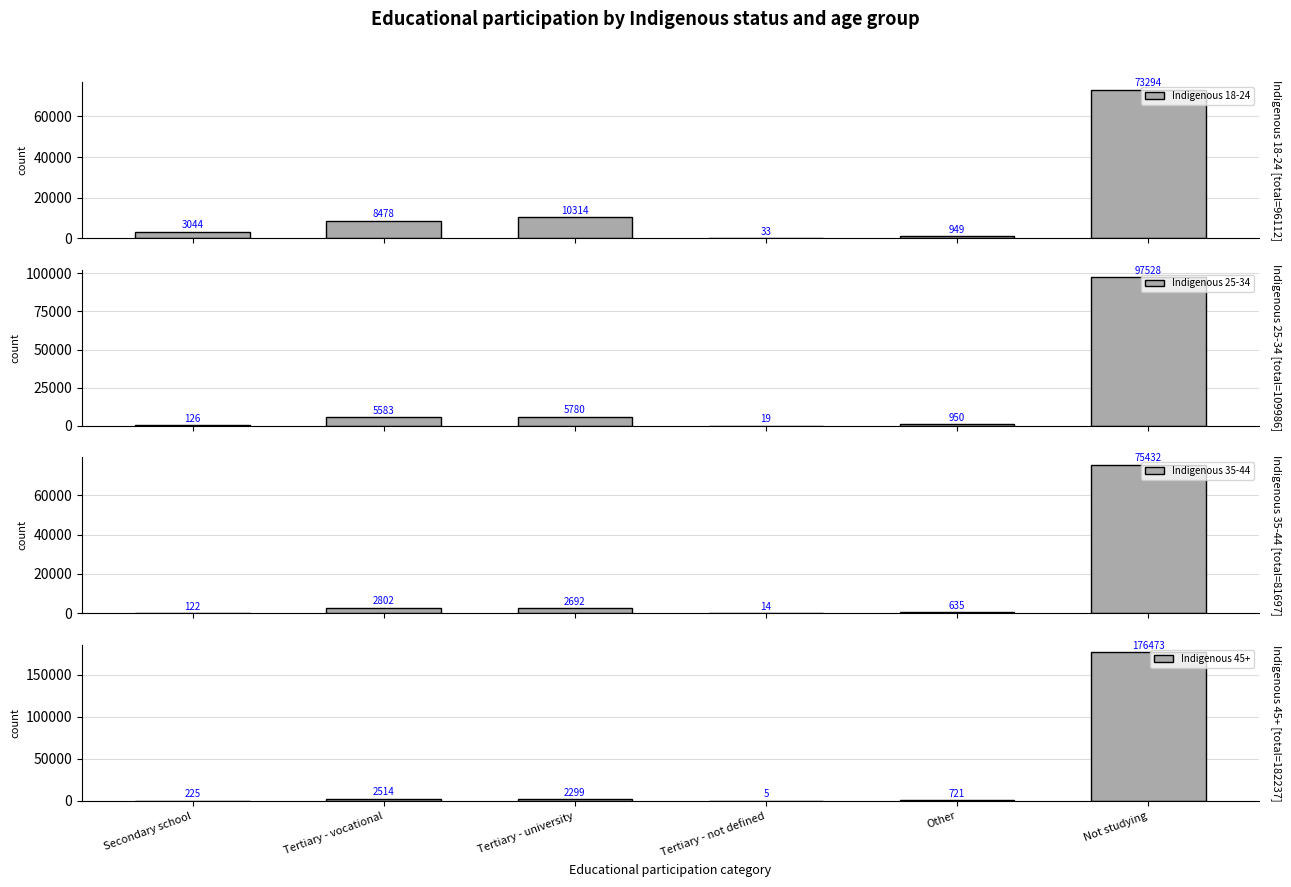

The value of Indigenous 45+ at Not studying is 176473. True or false?

True